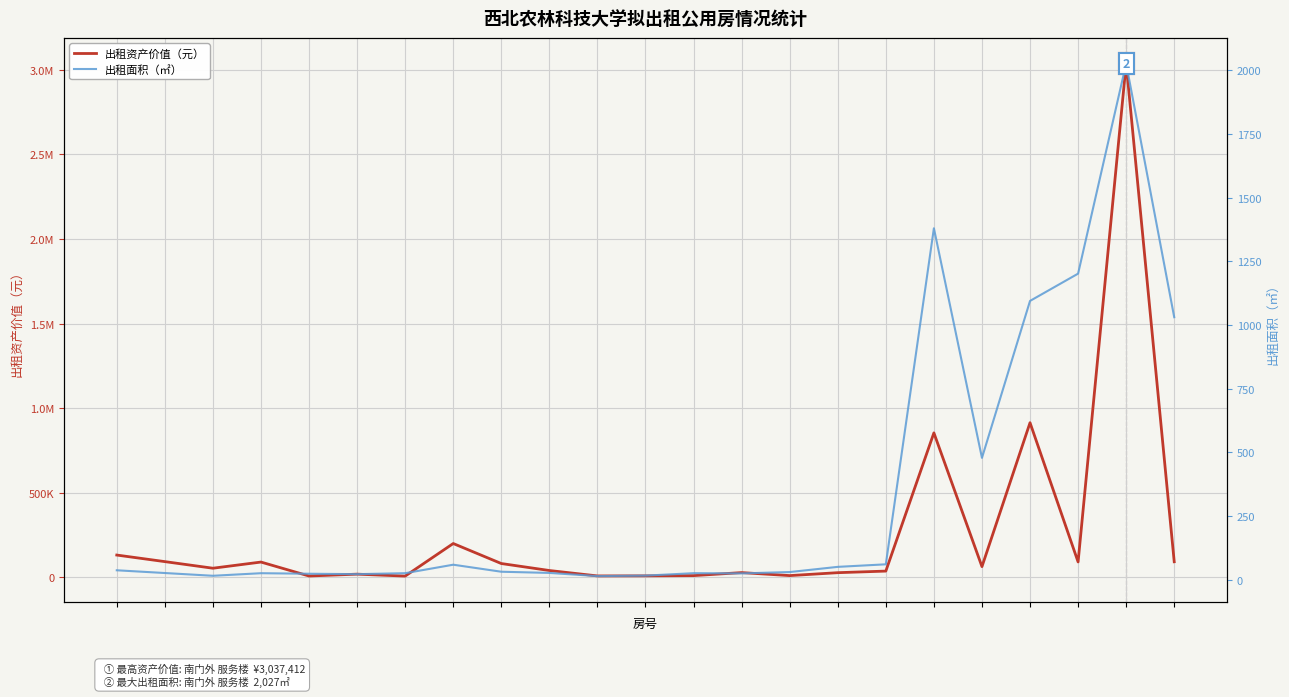

How many interior local peaks does the 出租资产价值（元） series have?

7